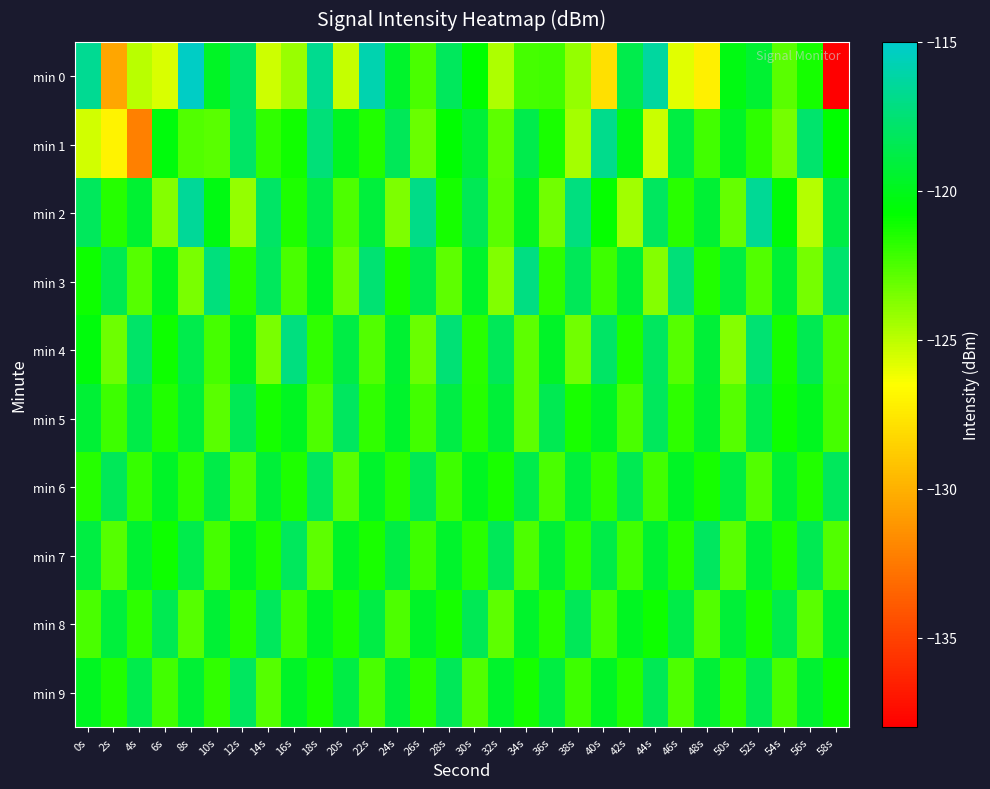

How many distinct data groups are displayed?

10